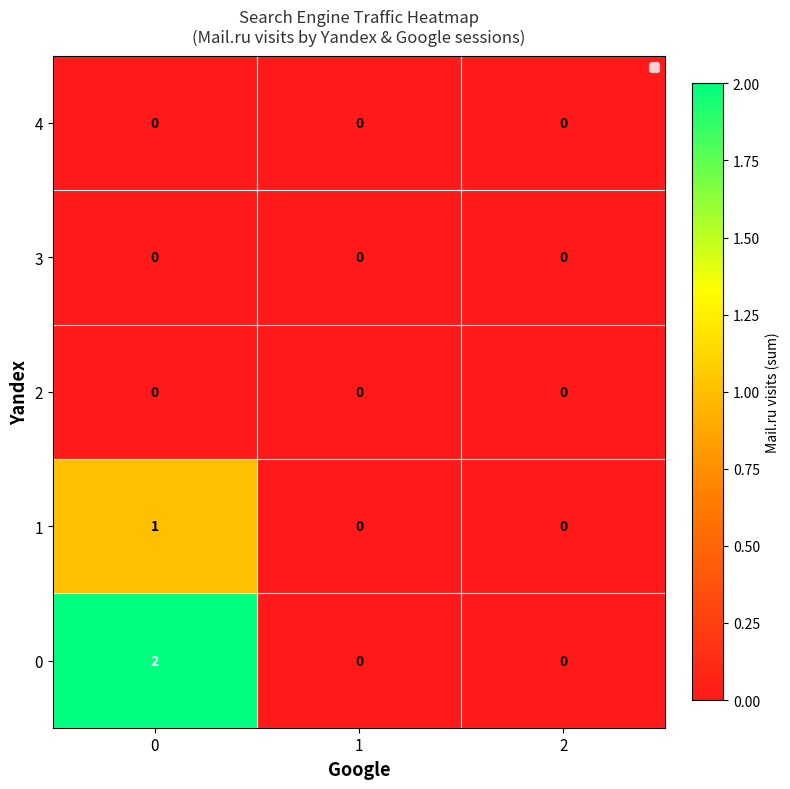

What is the total value across all series at 0?

3